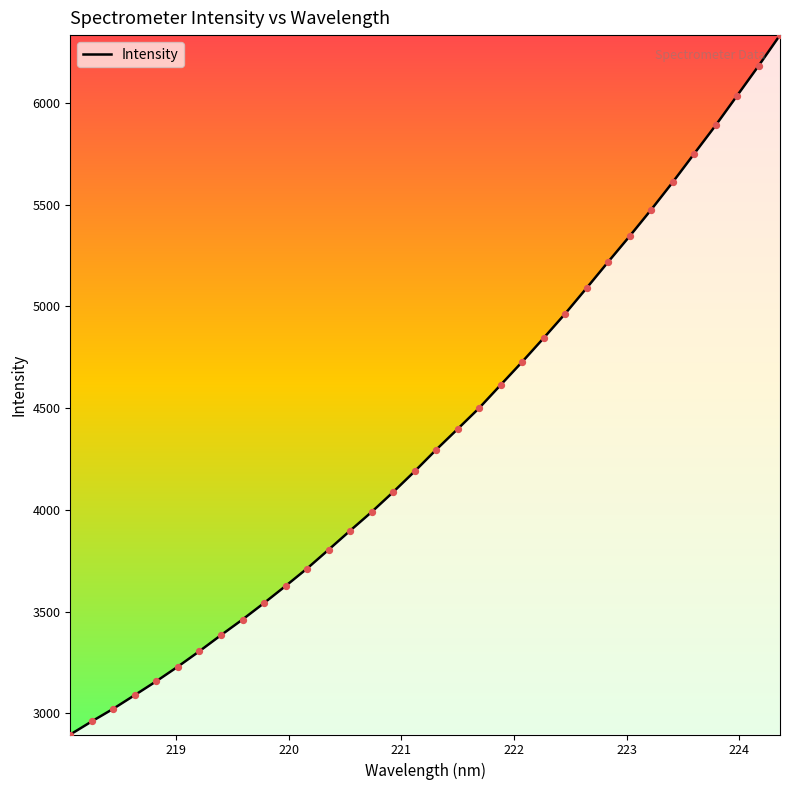

What is the difference between the maximum and minimum values?

3437.6